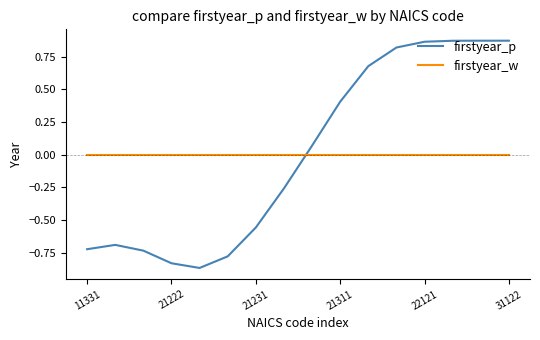

How many lines are shown in the chart?

2